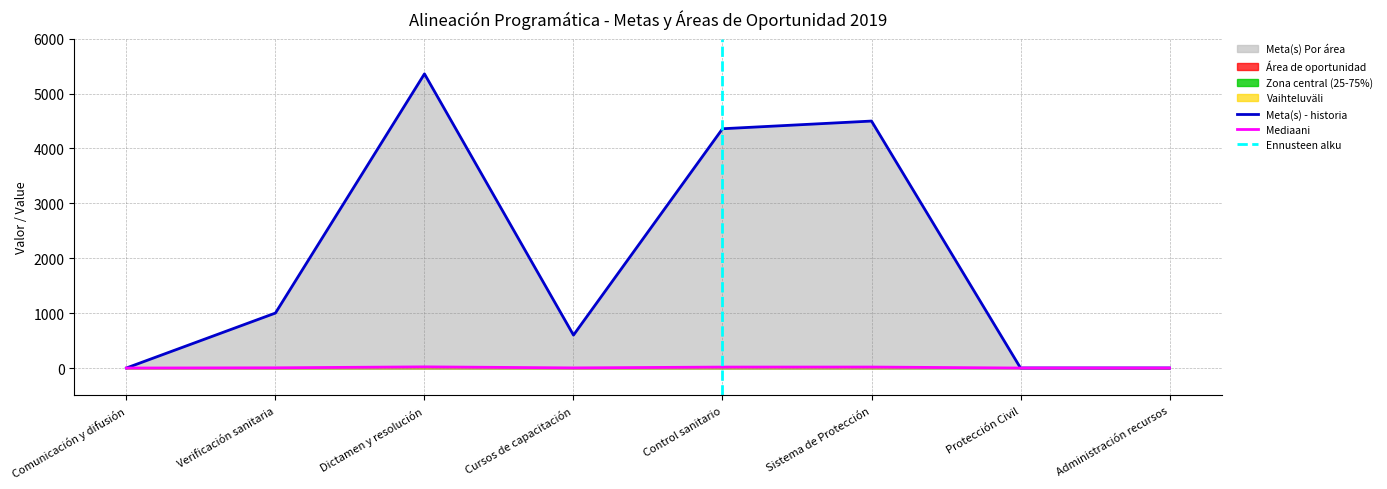

What is the average value?

1978